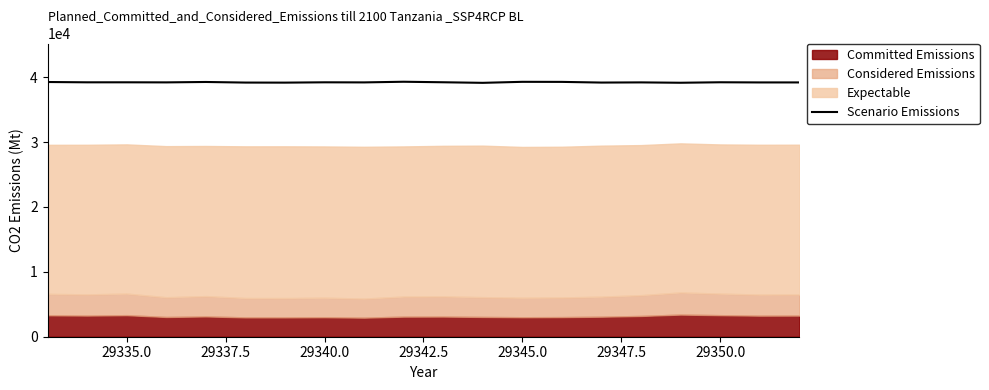

How many lines are shown in the chart?

1